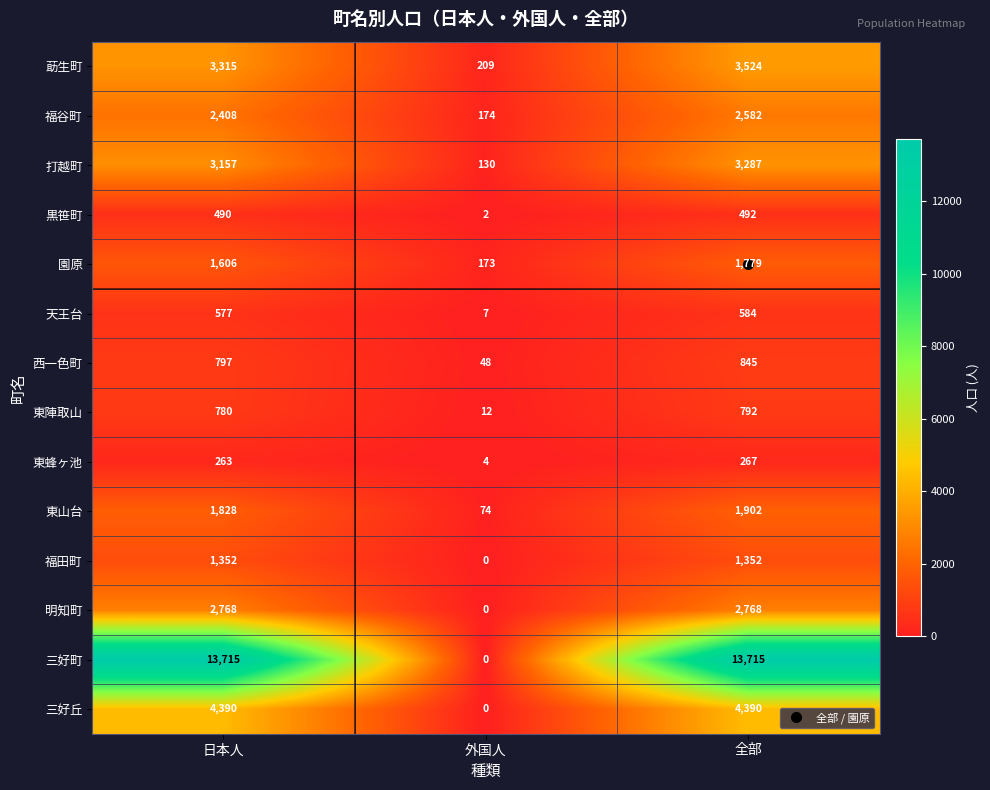

Between 日本人 and 全部, which series saw the biggest shift?

莇生町